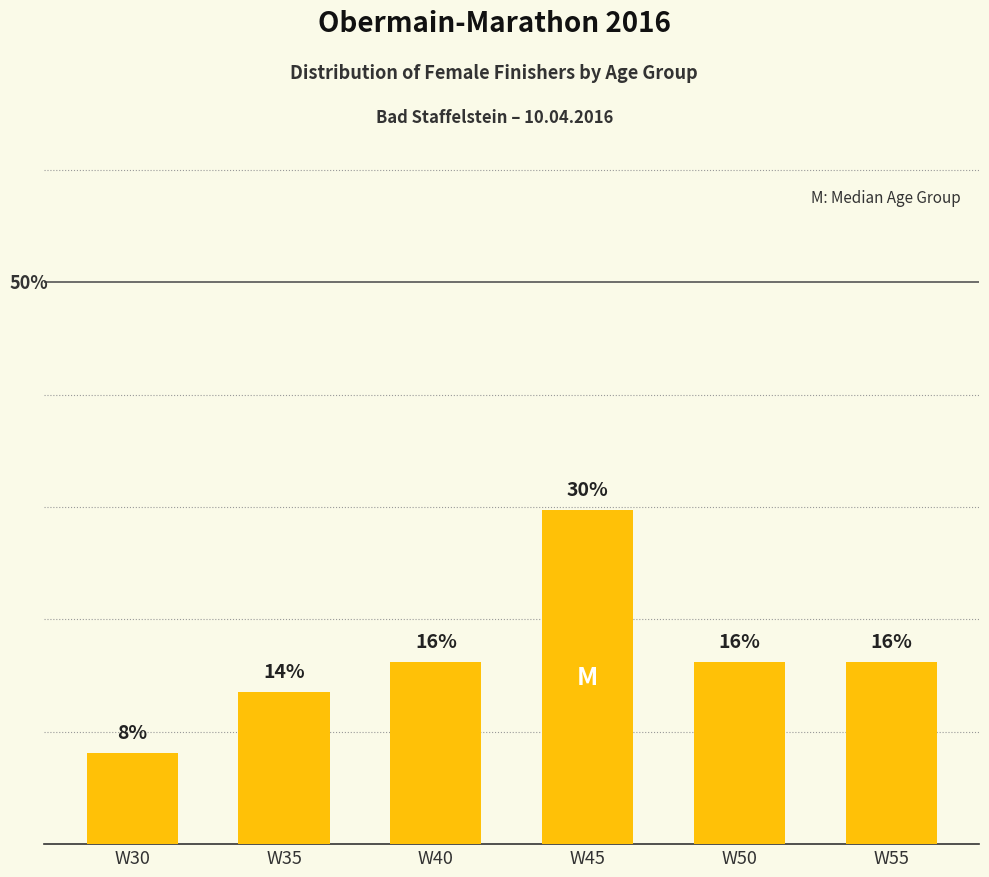

Where does the data first go above 16?

W40